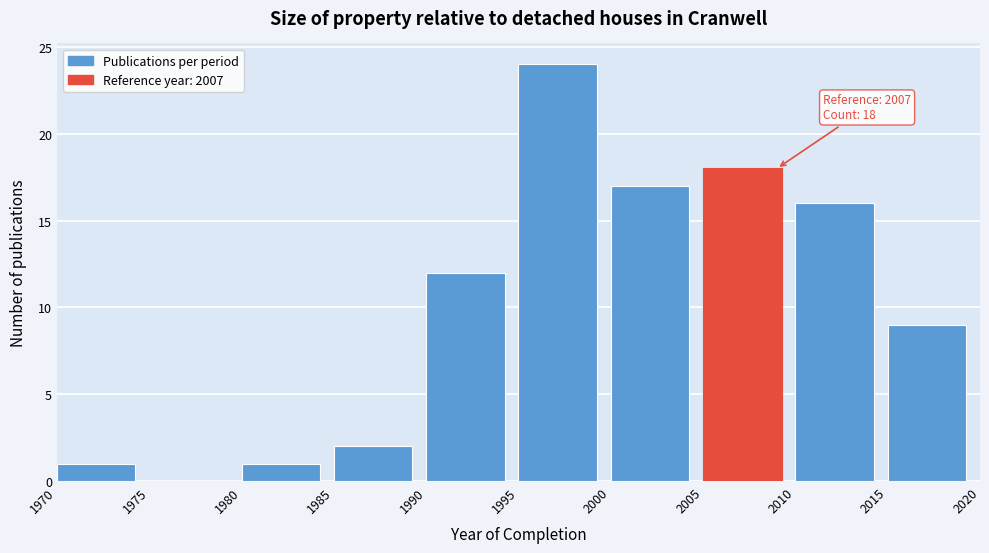

Which range on the x-axis has the tallest bar?

1995 to 2000